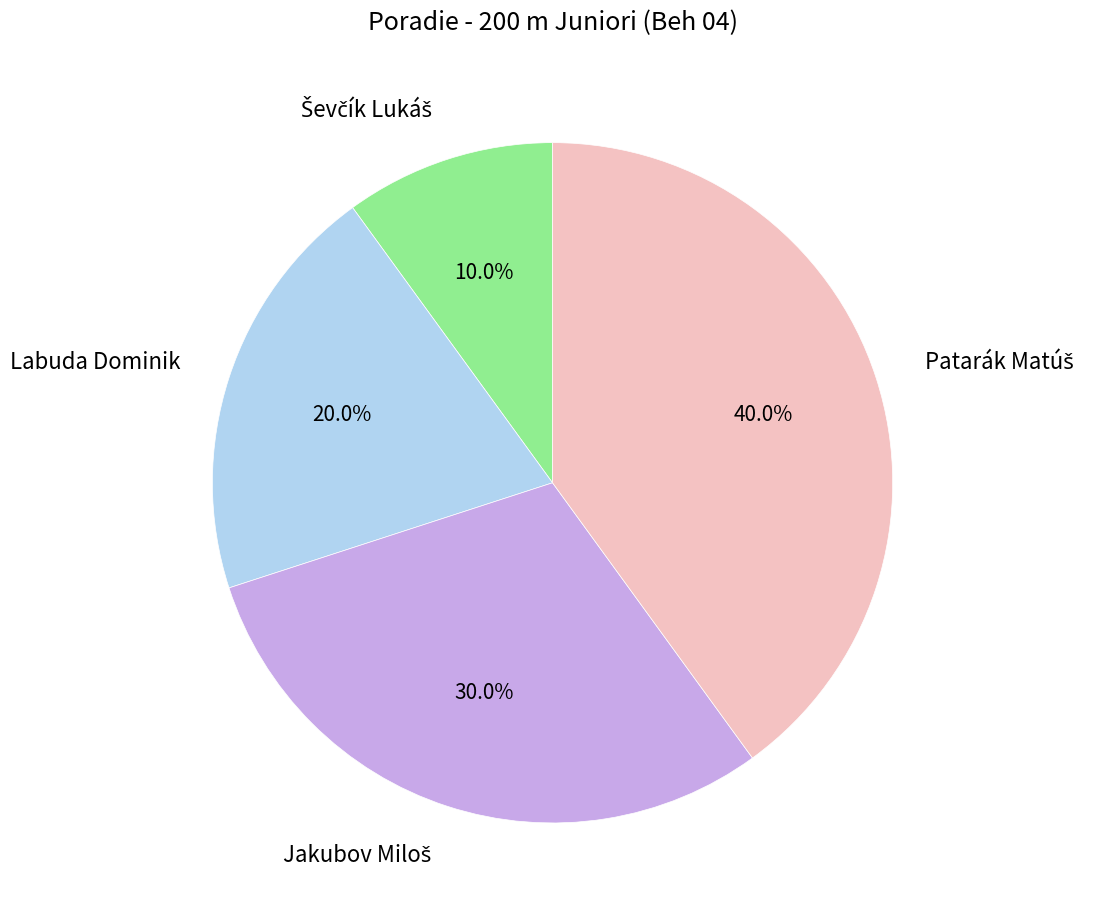

To the nearest percent, what is the difference between the largest and smallest slice percentages?

30%